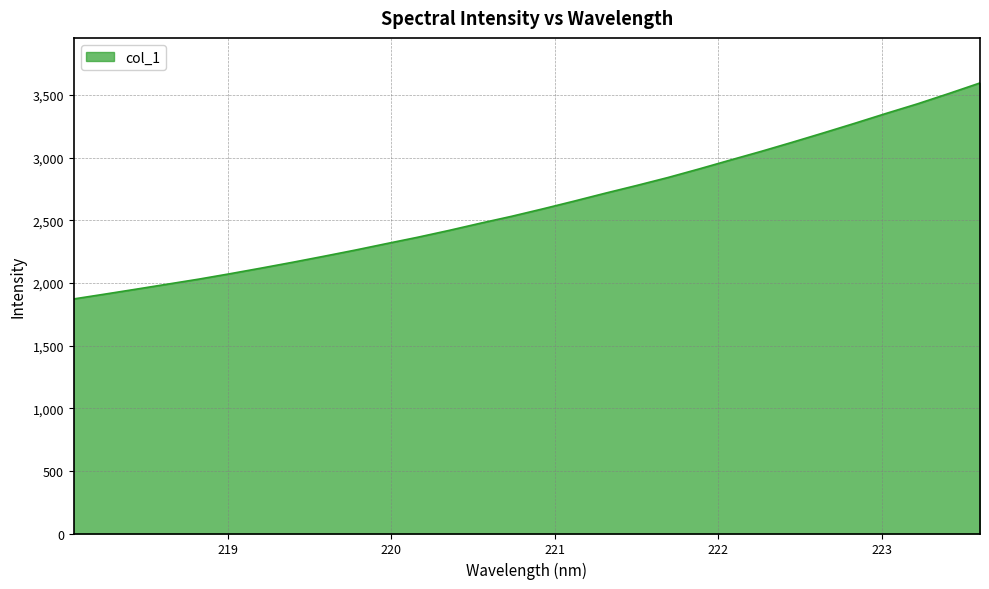

How many categories are shown in the chart?

30